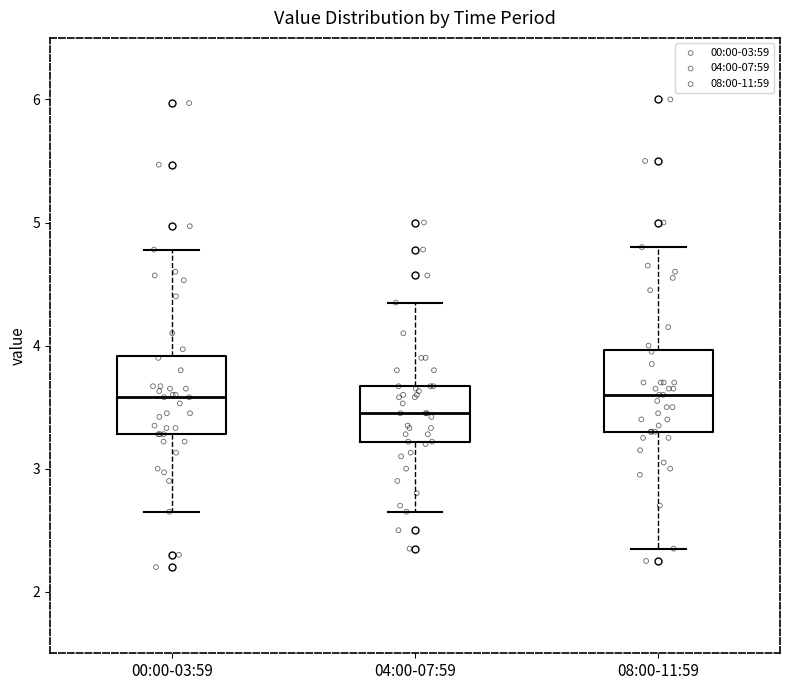

Reading left to right, read every box against the y-axis: the position of its median line, the range the box covers, and the ends of its whiskers. The values are not printed on the chart, so give them approximately, as read against the axis.

00:00-03:59: median 3.6, box 3.3 to 3.9, whiskers 2.7 to 4.8
04:00-07:59: median 3.5, box 3.2 to 3.7, whiskers 2.7 to 4.4
08:00-11:59: median 3.6, box 3.3 to 4.0, whiskers 2.4 to 4.8